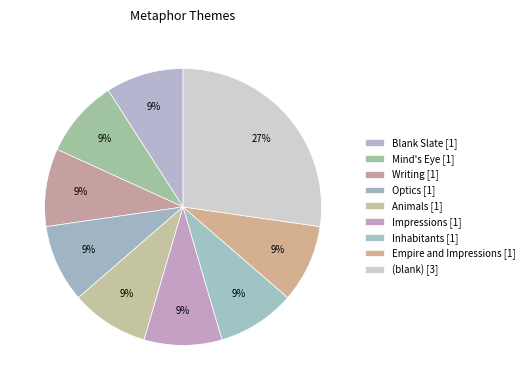

How many slices are in this pie chart?

9